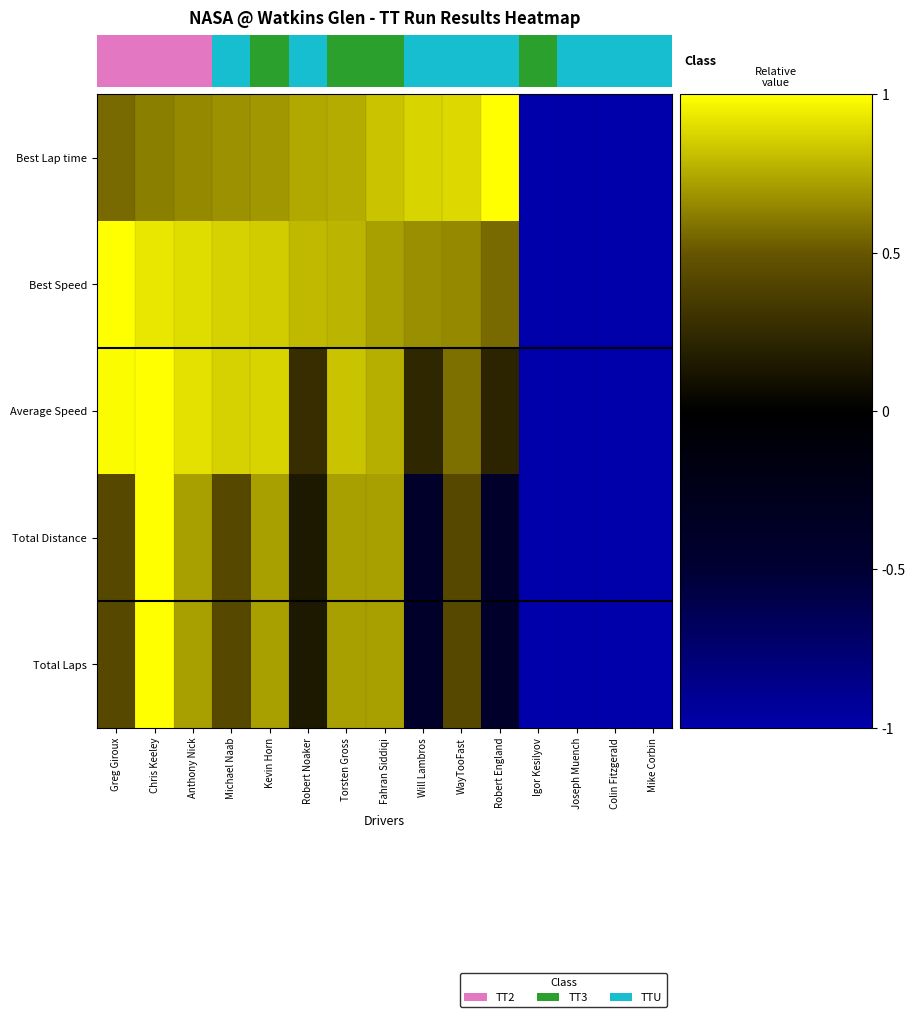

Between Greg Giroux and Torsten Gross, which is larger?

Torsten Gross